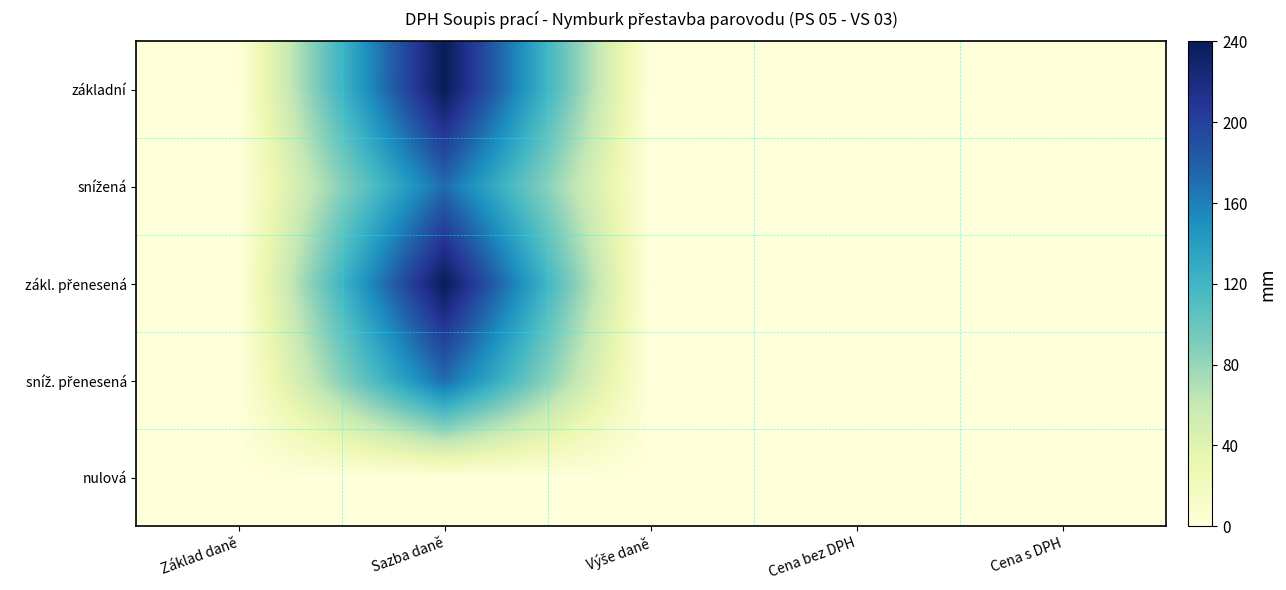

Which series has the largest range (max minus min)?

základní